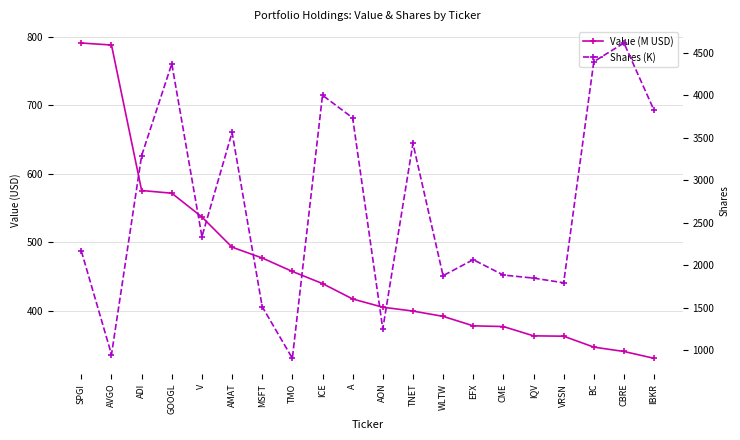

Which category has the lowest value in the Value (M USD) series?

IBKR